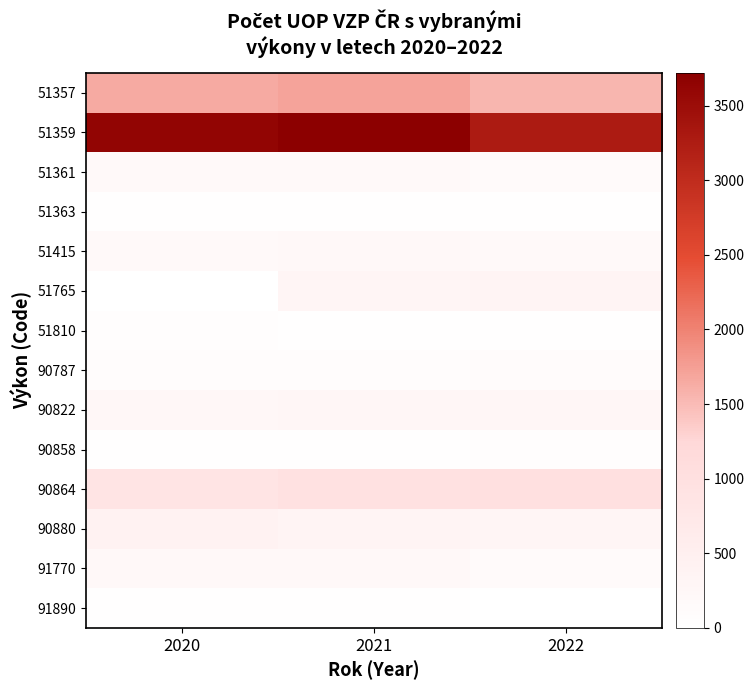

Which has a higher value, 2022 or 2021?

2021